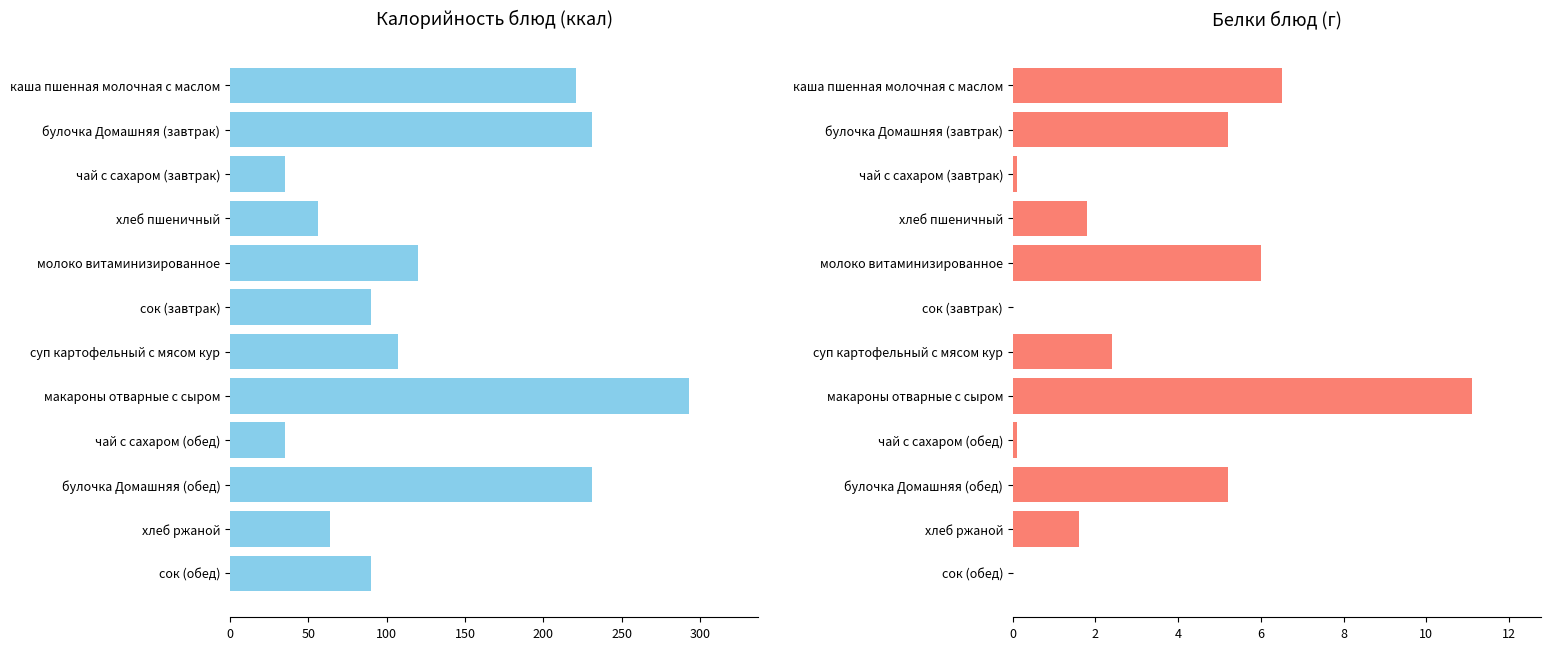

How many bars are there in each group?

2